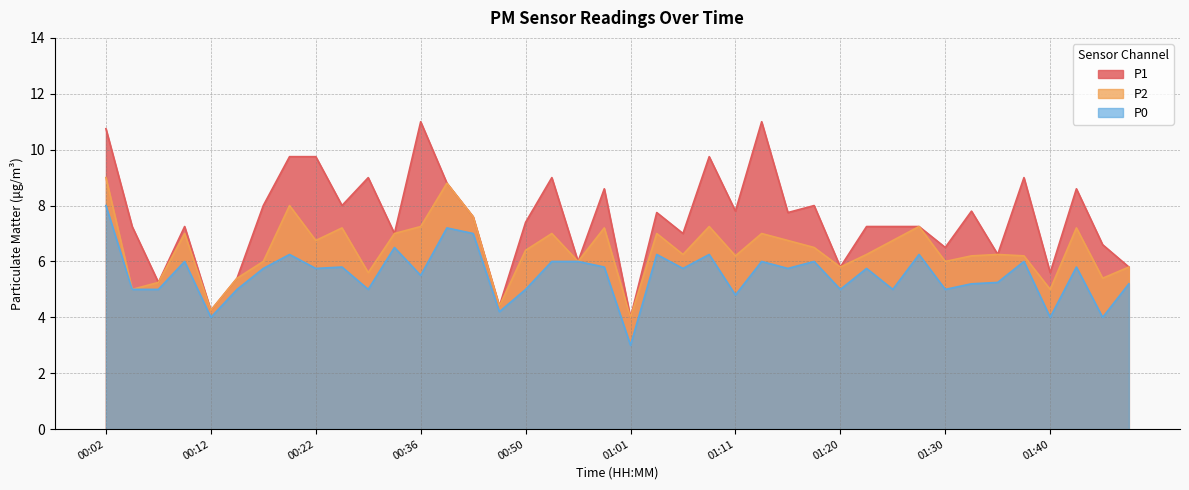

The value of P2 at 01:35 is 2.2. True or false?

False